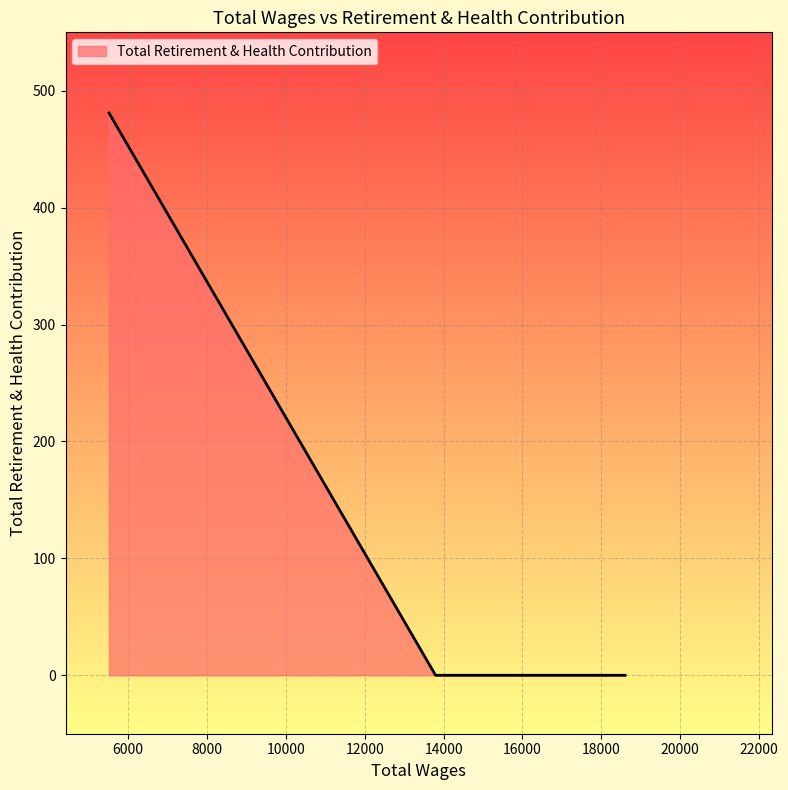

What is the difference between the maximum and minimum values?

481